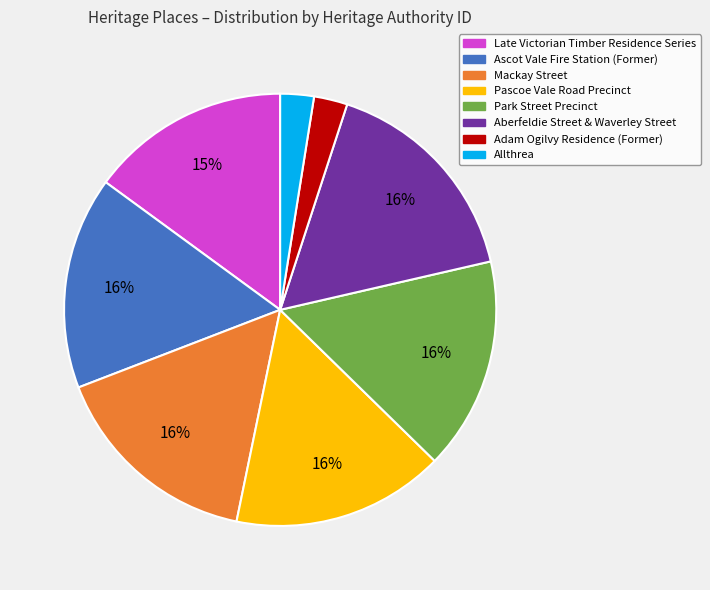

To the nearest percent, what portion does Pascoe Vale Road Precinct represent?

16%